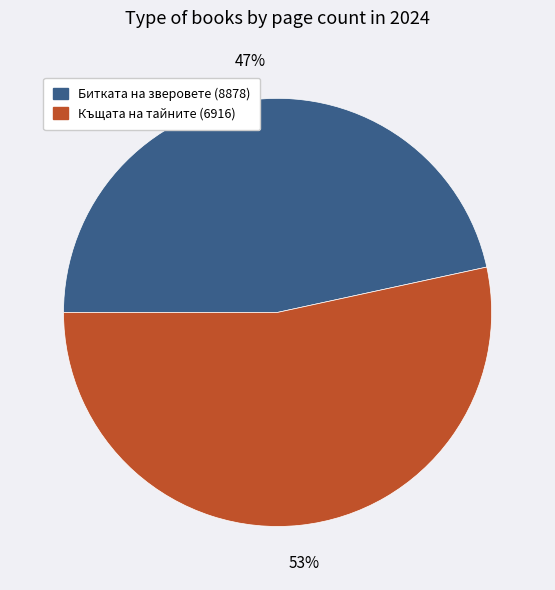

Which slice is the smallest?

Битката на зверовете (8878)